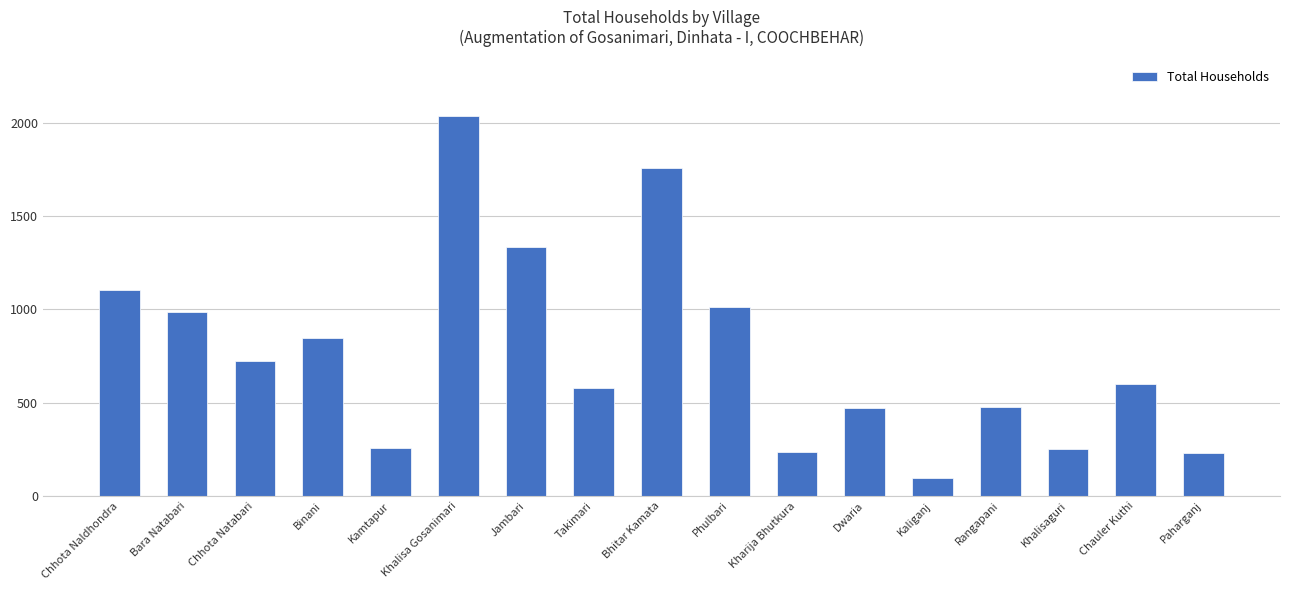

How many data points are less than 601?

8